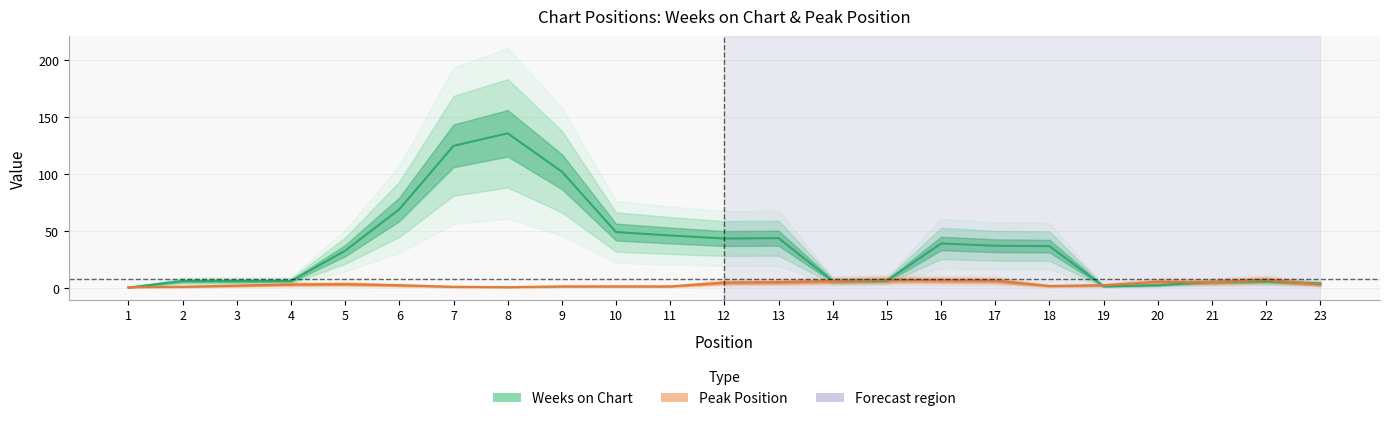

How many lines are shown in the chart?

2